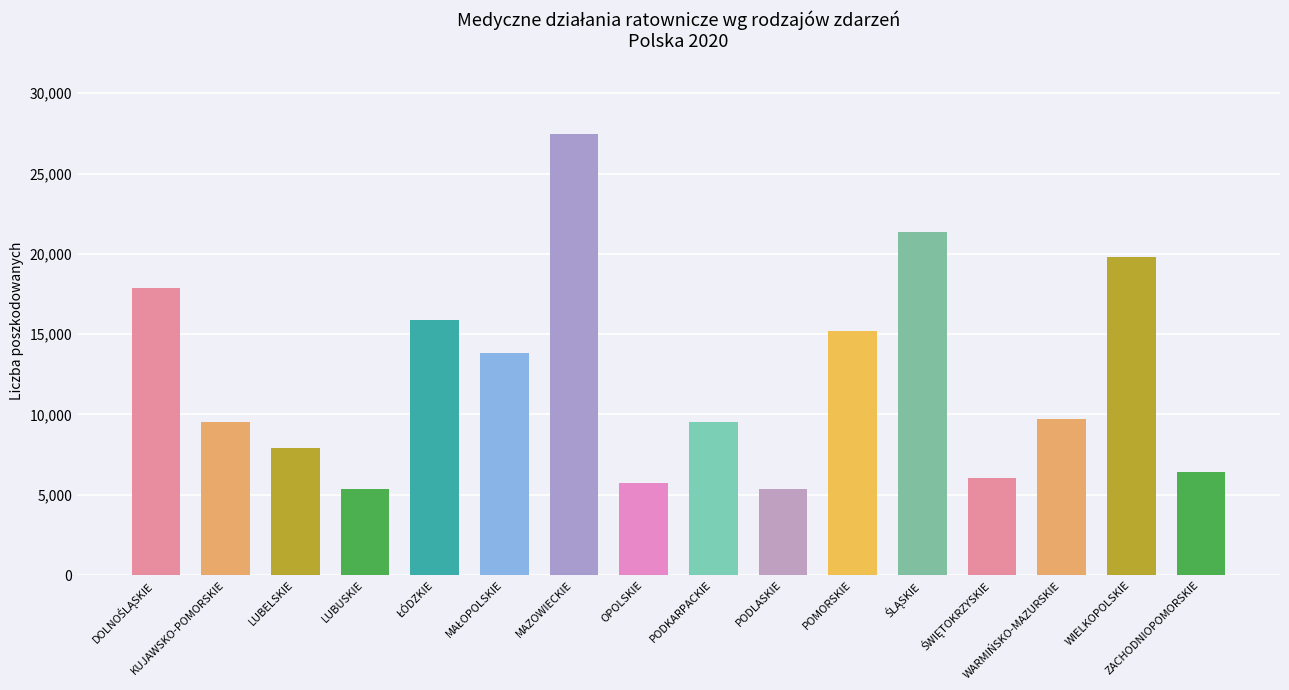

What is the greatest value displayed?

27476